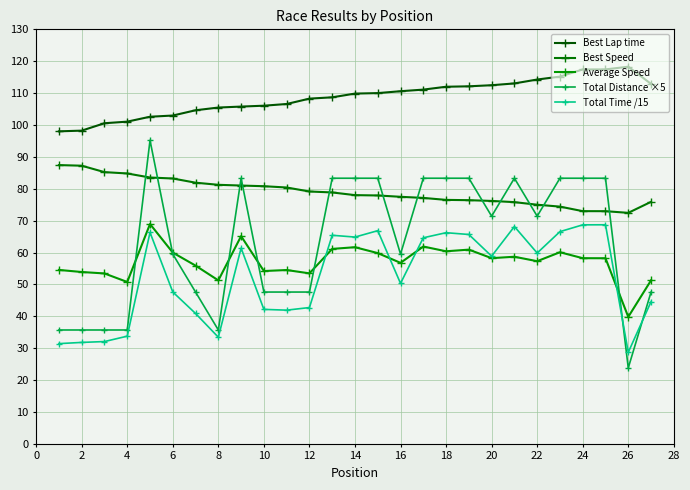

At which category does Best Lap time reach its first local peak?

26